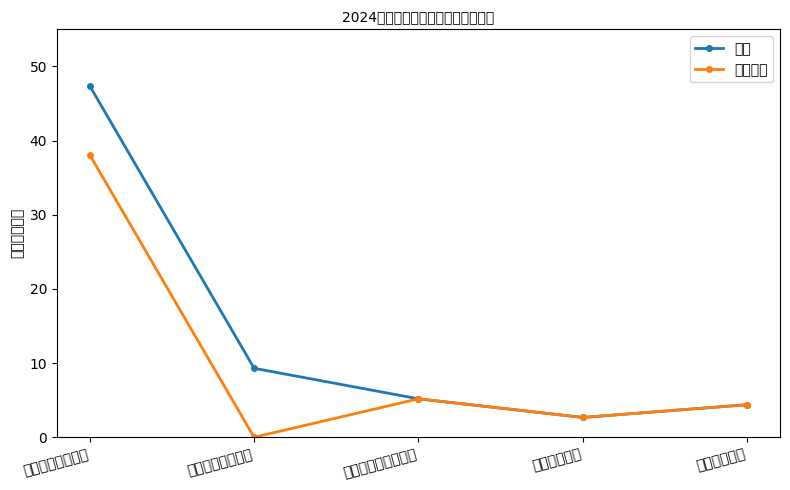

Rank the series by their maximum value, from highest to lowest.

合计, 基本支出